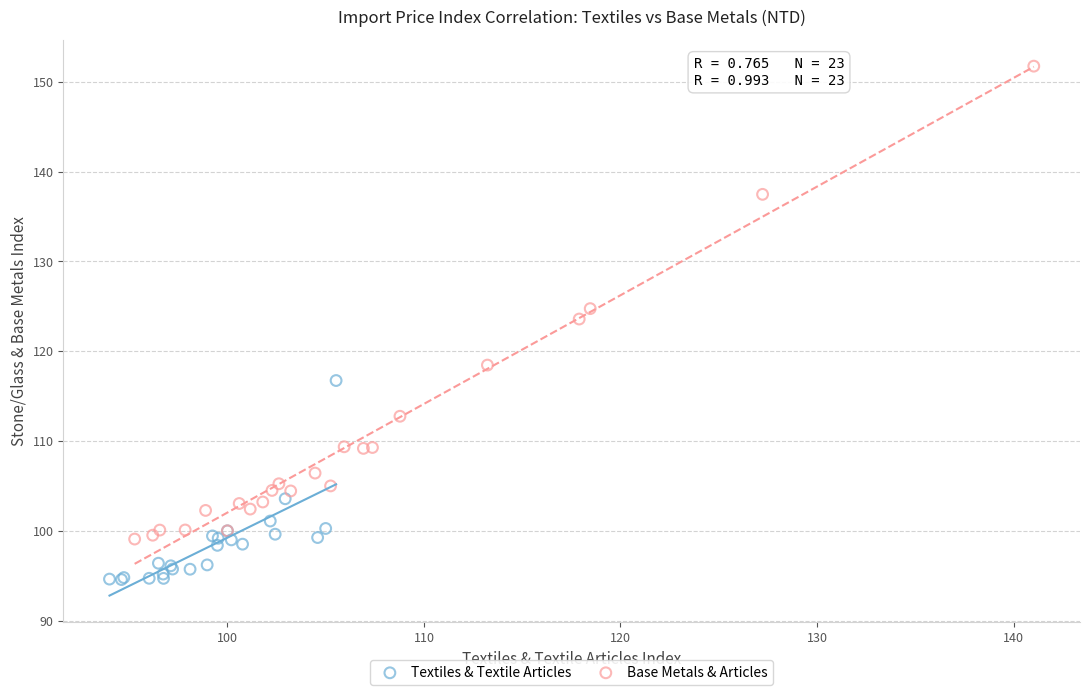

Which series contains the lowest Y value?

Textiles & Textile Articles